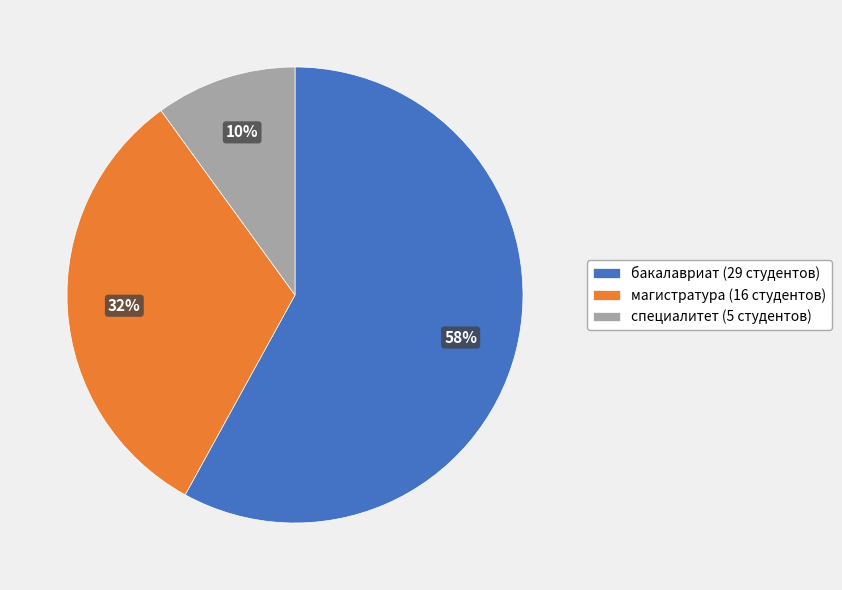

Which slice is the smallest?

специалитет